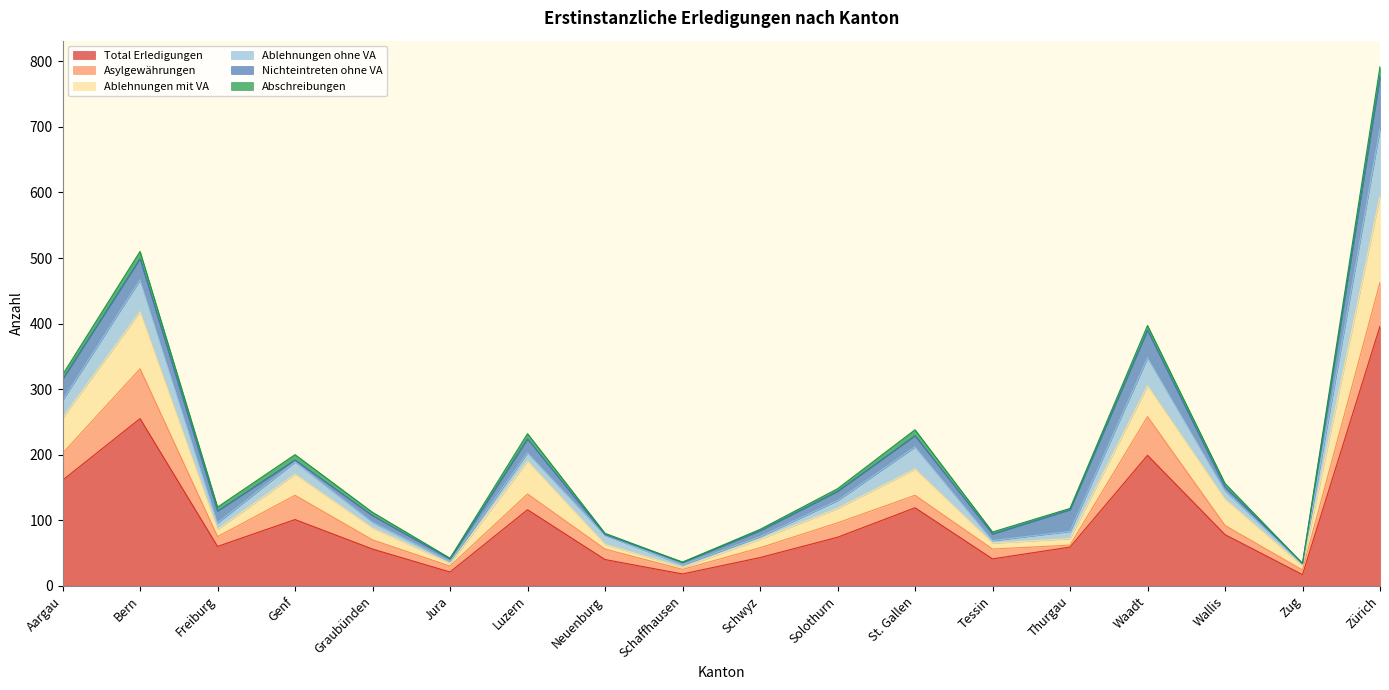

What position from the left is Freiburg?

3